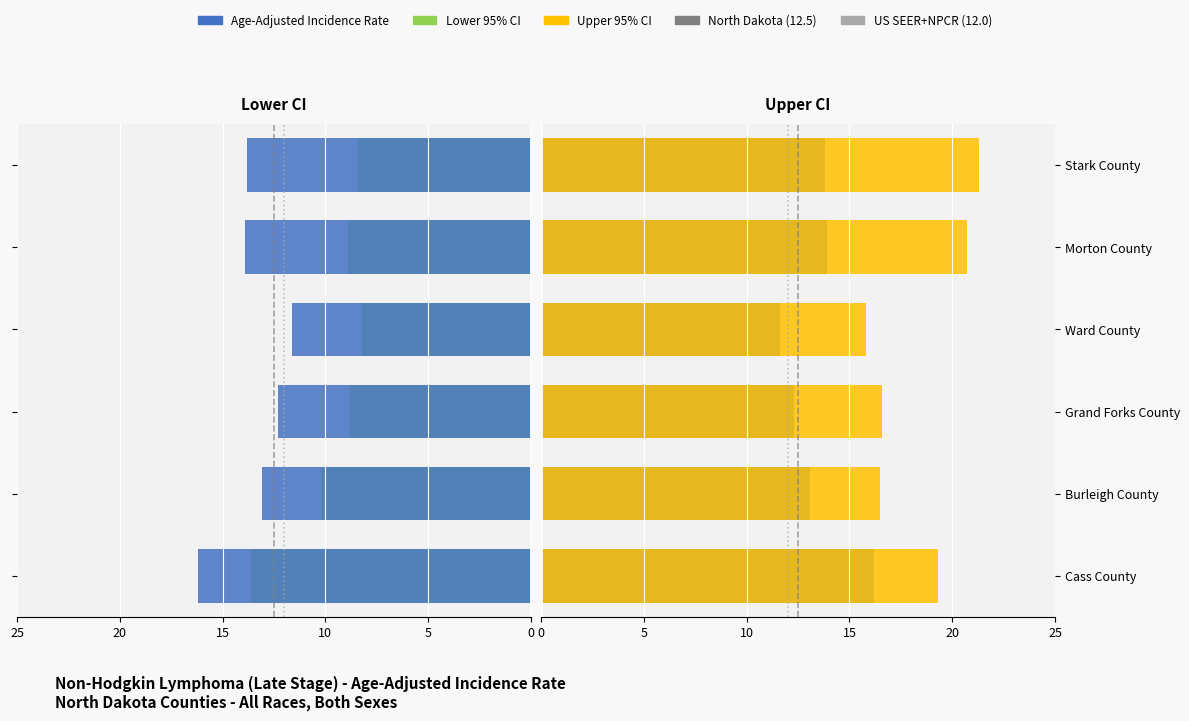

The value of Age-Adjusted Rate at Cass County is 29.1. True or false?

False